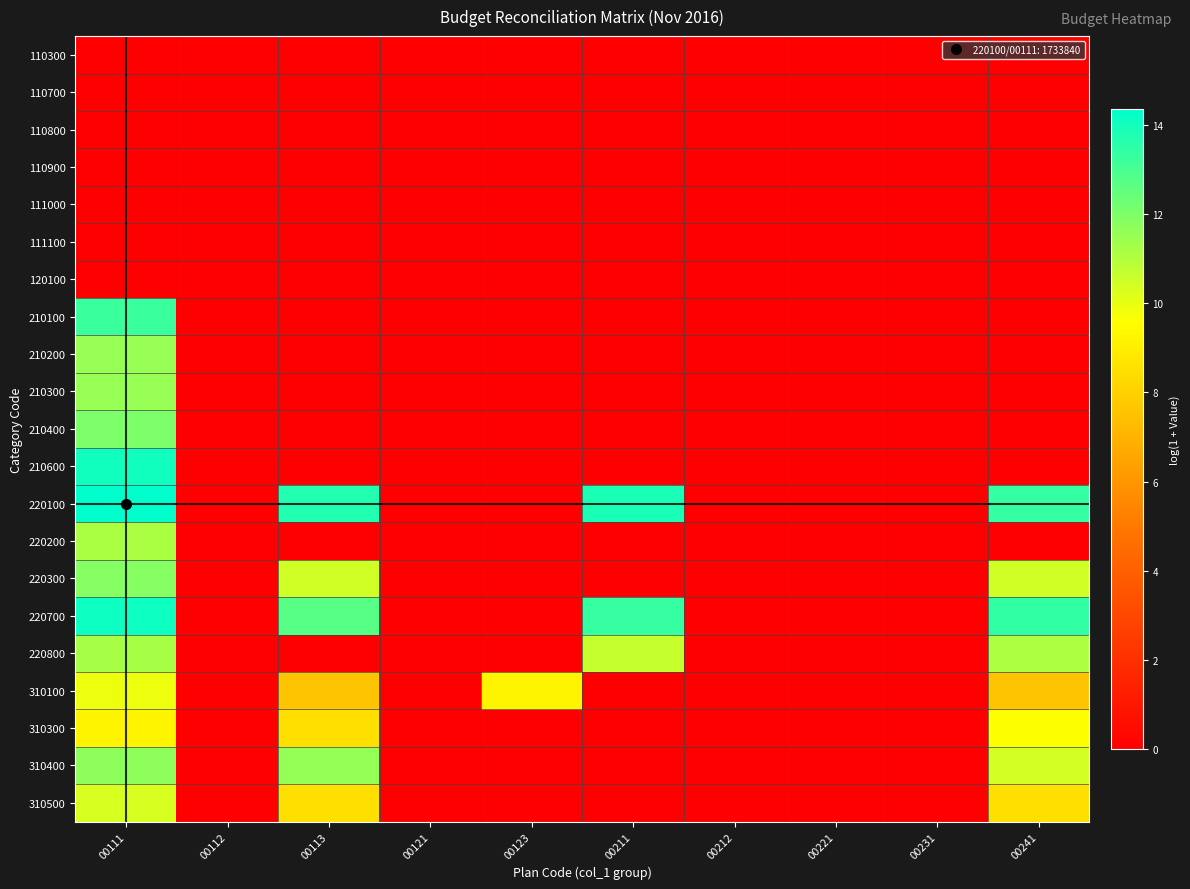

Reading right to left, what are all the values shown in this chart?

110300: 00241=0.0	00231=0.0	00221=0.0	00212=0.0	00211=0.0	00123=0.0	00121=0.0	00113=0.0	00112=0.0	00111=0.0
110700: 00241=0.0	00231=0.0	00221=0.0	00212=0.0	00211=0.0	00123=0.0	00121=0.0	00113=0.0	00112=0.0	00111=0.0
110800: 00241=0.0	00231=0.0	00221=0.0	00212=0.0	00211=0.0	00123=0.0	00121=0.0	00113=0.0	00112=0.0	00111=0.0
110900: 00241=0.0	00231=0.0	00221=0.0	00212=0.0	00211=0.0	00123=0.0	00121=0.0	00113=0.0	00112=0.0	00111=0.0
111000: 00241=0.0	00231=0.0	00221=0.0	00212=0.0	00211=0.0	00123=0.0	00121=0.0	00113=0.0	00112=0.0	00111=0.0
111100: 00241=0.0	00231=0.0	00221=0.0	00212=0.0	00211=0.0	00123=0.0	00121=0.0	00113=0.0	00112=0.0	00111=0.0
120100: 00241=0.0	00231=0.0	00221=0.0	00212=0.0	00211=0.0	00123=0.0	00121=0.0	00113=0.0	00112=0.0	00111=0.0
210100: 00241=0.0	00231=0.0	00221=0.0	00212=0.0	00211=0.0	00123=0.0	00121=0.0	00113=0.0	00112=0.0	00111=13.3
210200: 00241=0.0	00231=0.0	00221=0.0	00212=0.0	00211=0.0	00123=0.0	00121=0.0	00113=0.0	00112=0.0	00111=11.5
210300: 00241=0.0	00231=0.0	00221=0.0	00212=0.0	00211=0.0	00123=0.0	00121=0.0	00113=0.0	00112=0.0	00111=11.5
210400: 00241=0.0	00231=0.0	00221=0.0	00212=0.0	00211=0.0	00123=0.0	00121=0.0	00113=0.0	00112=0.0	00111=12.0
210600: 00241=0.0	00231=0.0	00221=0.0	00212=0.0	00211=0.0	00123=0.0	00121=0.0	00113=0.0	00112=0.0	00111=14.0
220100: 00241=13.4	00231=0.0	00221=0.0	00212=0.0	00211=13.9	00123=0.0	00121=0.0	00113=13.7	00112=0.0	00111=14.4
220200: 00241=0.0	00231=0.0	00221=0.0	00212=0.0	00211=0.0	00123=0.0	00121=0.0	00113=0.0	00112=0.0	00111=11.2
220300: 00241=10.5	00231=0.0	00221=0.0	00212=0.0	00211=0.0	00123=0.0	00121=0.0	00113=10.5	00112=0.0	00111=11.8
220700: 00241=13.4	00231=0.0	00221=0.0	00212=0.0	00211=13.3	00123=0.0	00121=0.0	00113=12.7	00112=0.0	00111=14.1
220800: 00241=11.1	00231=0.0	00221=0.0	00212=0.0	00211=10.7	00123=0.0	00121=0.0	00113=0.0	00112=0.0	00111=11.2
310100: 00241=7.6	00231=0.0	00221=0.0	00212=0.0	00211=0.0	00123=9.2	00121=0.0	00113=7.6	00112=0.0	00111=9.9
310300: 00241=9.6	00231=0.0	00221=0.0	00212=0.0	00211=0.0	00123=0.0	00121=0.0	00113=8.5	00112=0.0	00111=9.2
310400: 00241=10.4	00231=0.0	00221=0.0	00212=0.0	00211=0.0	00123=0.0	00121=0.0	00113=11.6	00112=0.0	00111=11.7
310500: 00241=8.5	00231=0.0	00221=0.0	00212=0.0	00211=0.0	00123=0.0	00121=0.0	00113=8.5	00112=0.0	00111=10.3